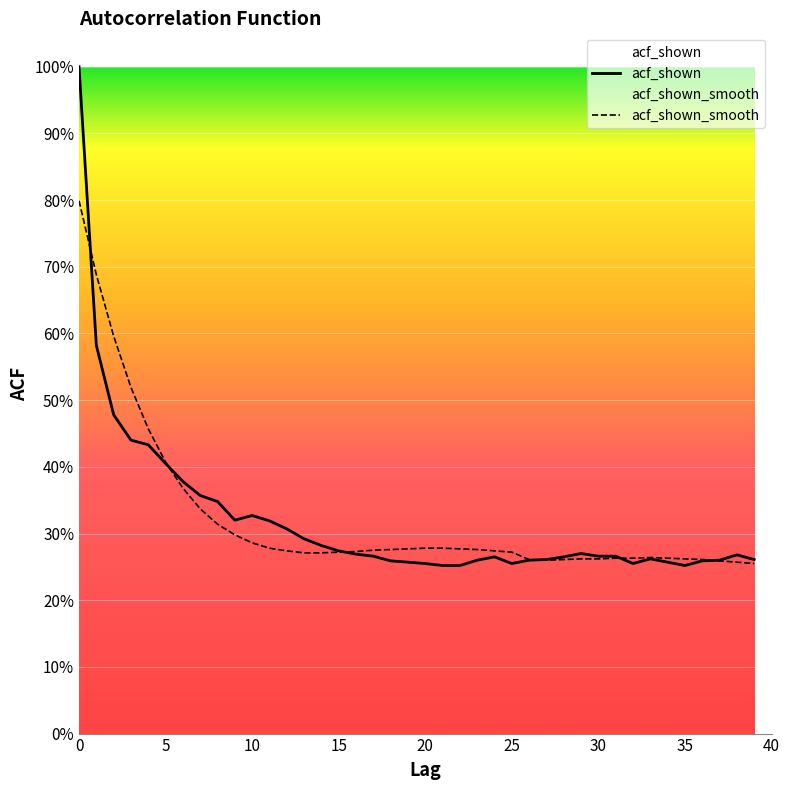

What is the label of the 14th point from the right?

26